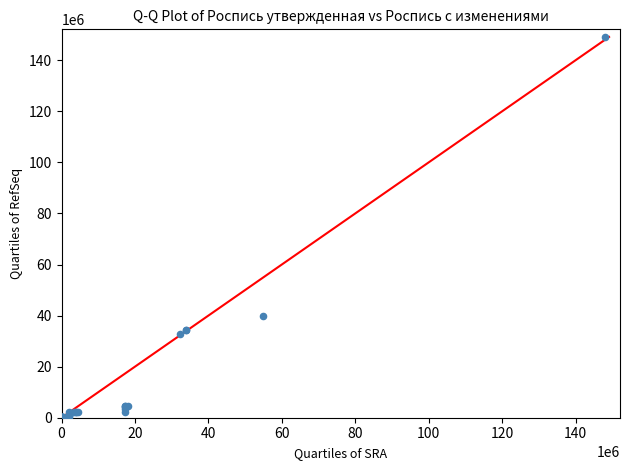

What Y value in the scatter plot is closest to 74733524?

39870756